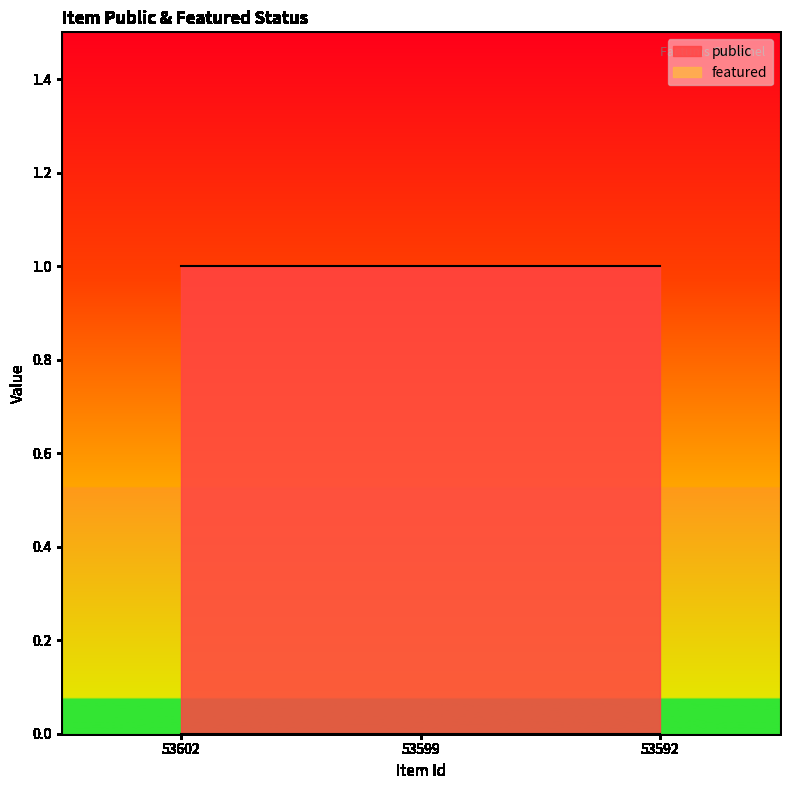

What is the total value across all series at 53602?

1